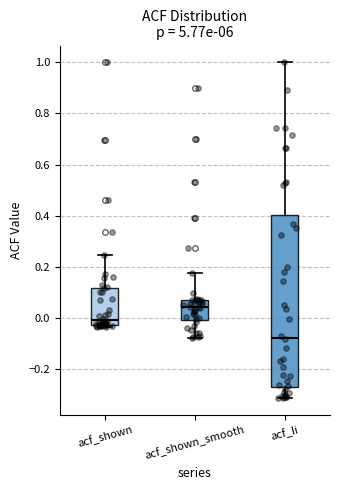

Which box is the tallest, from its lower edge to its upper edge?

acf_li